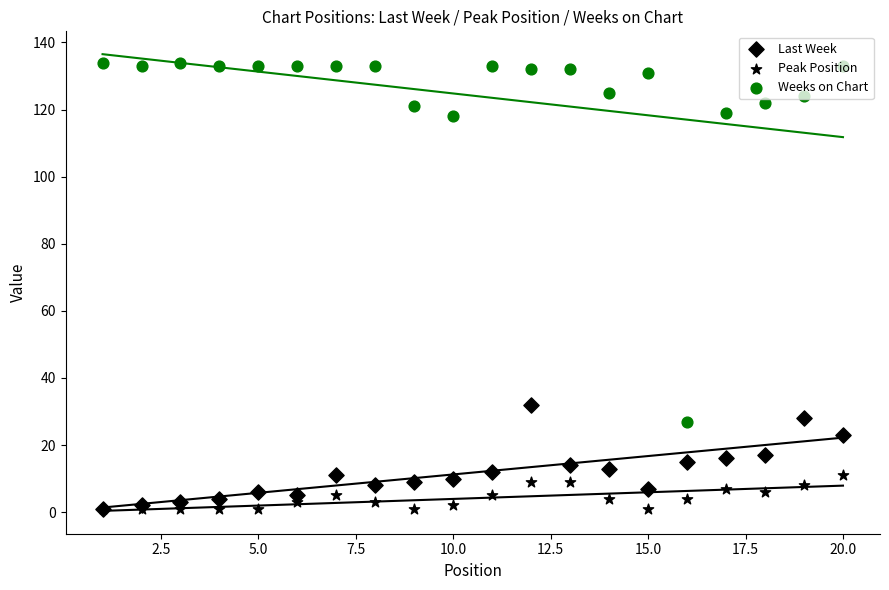

Is the value of Peak Position at 17 greater than the value of Weeks on Chart at 19?

No